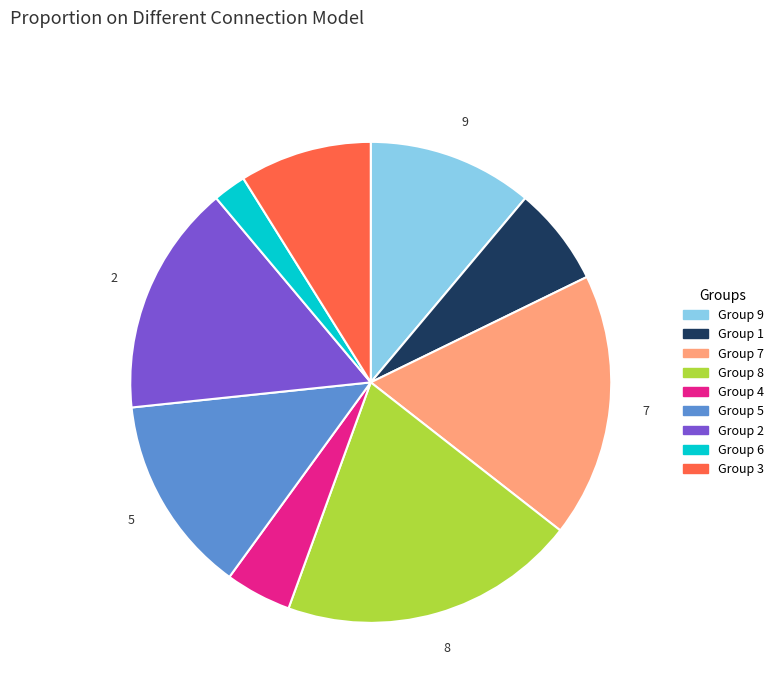

How many segments does this pie chart have?

9